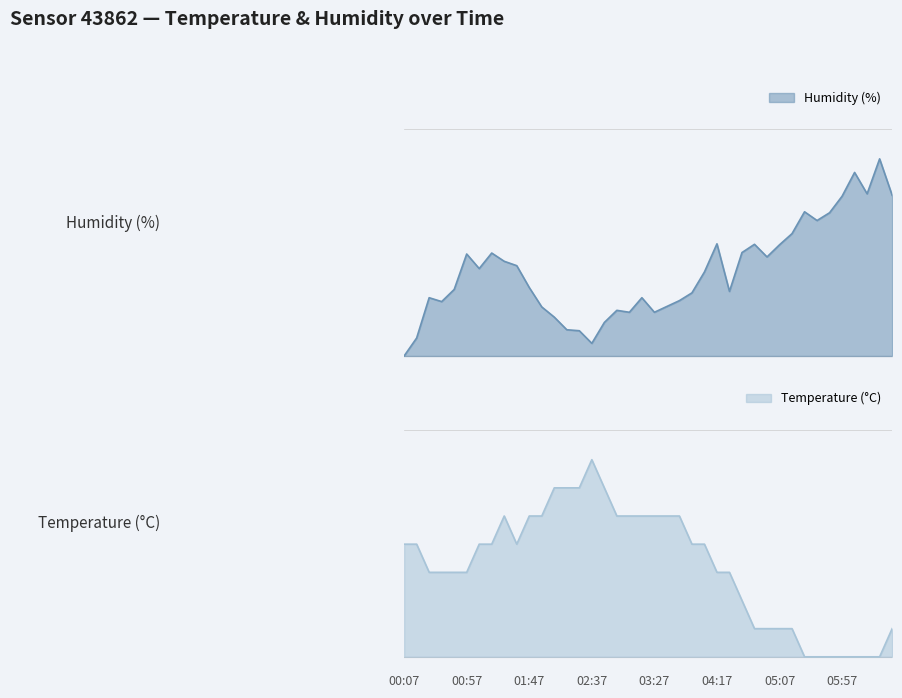

What is the label of the 36th point from the left?

05:57